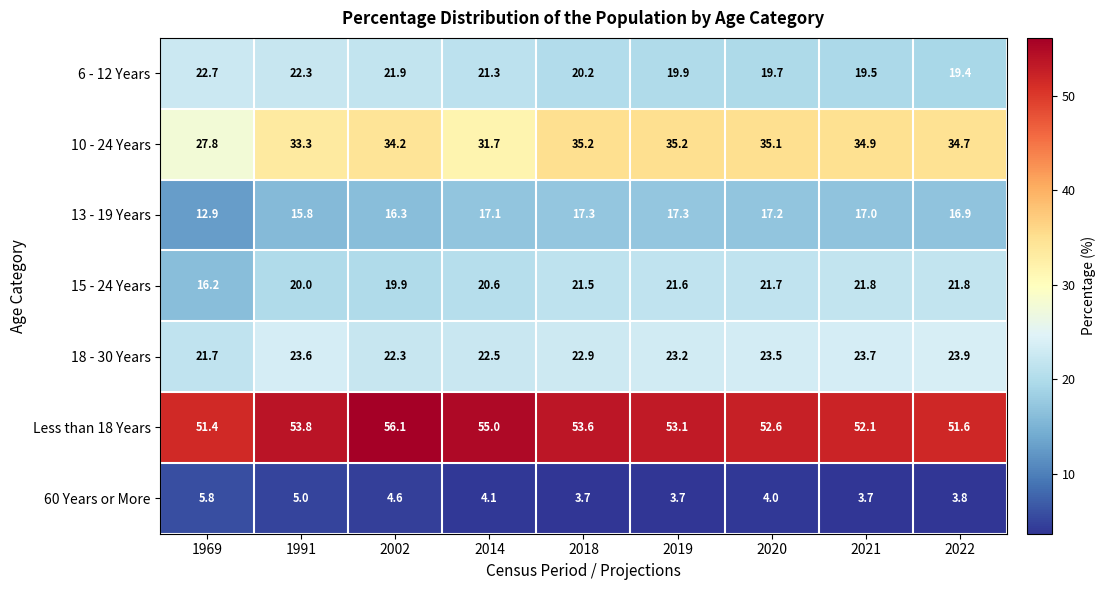

What is the difference between the 6 - 12 Years values at 2002 and 2019?

2.0